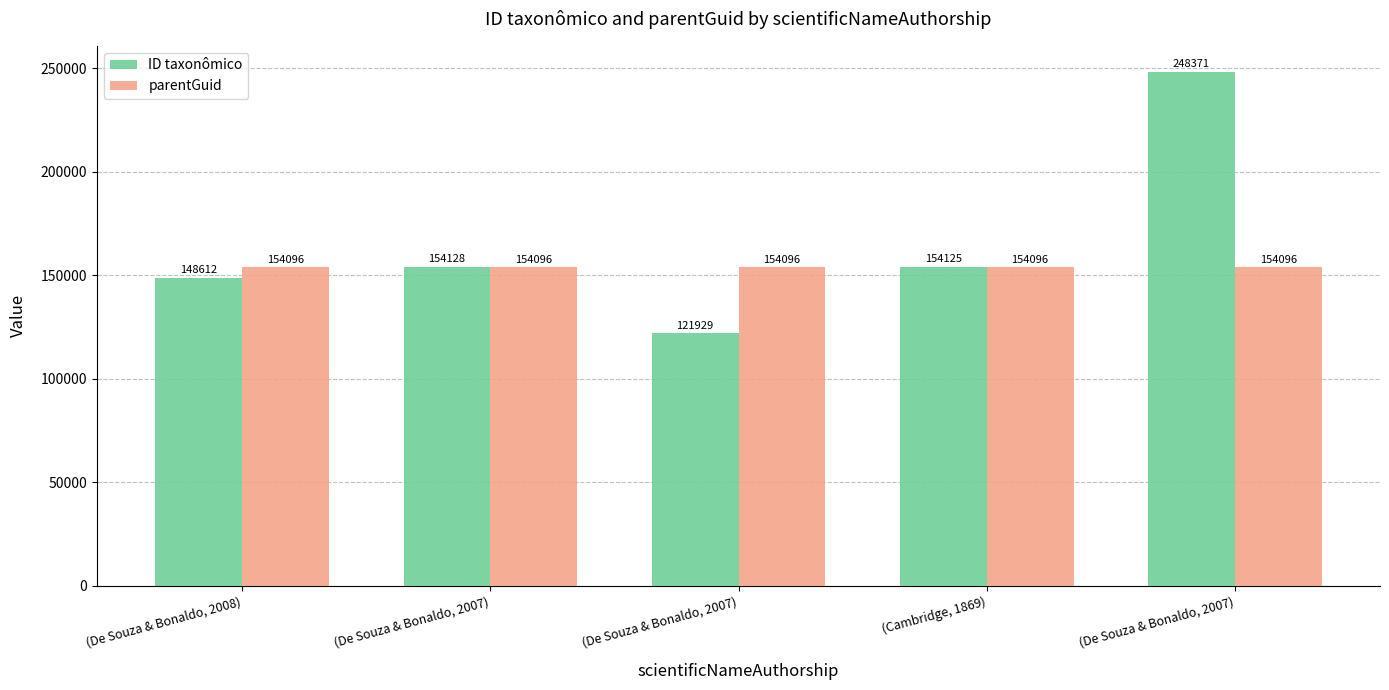

What are all the series names shown in the legend?

ID taxonômico, parentGuid